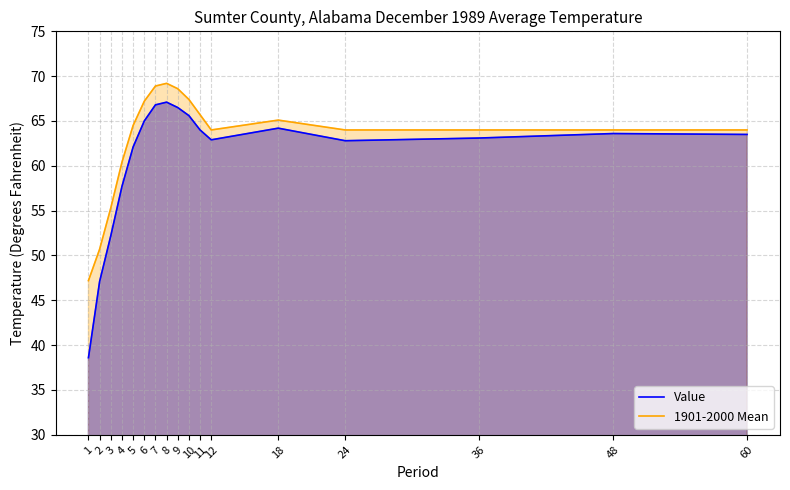

What are all the series names shown in the legend?

Value, 1901-2000 Mean